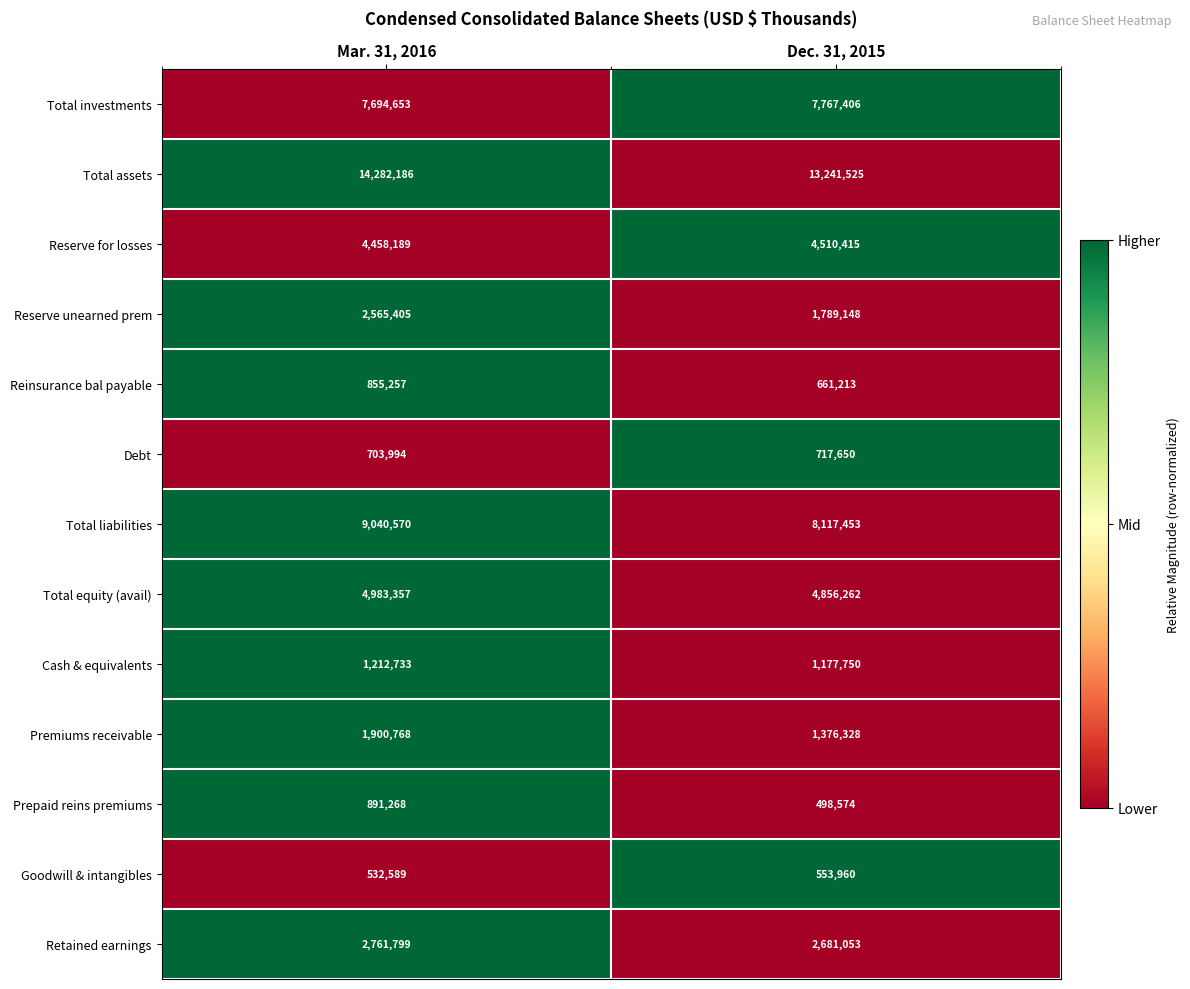

Which series has the largest range (max minus min)?

Total assets